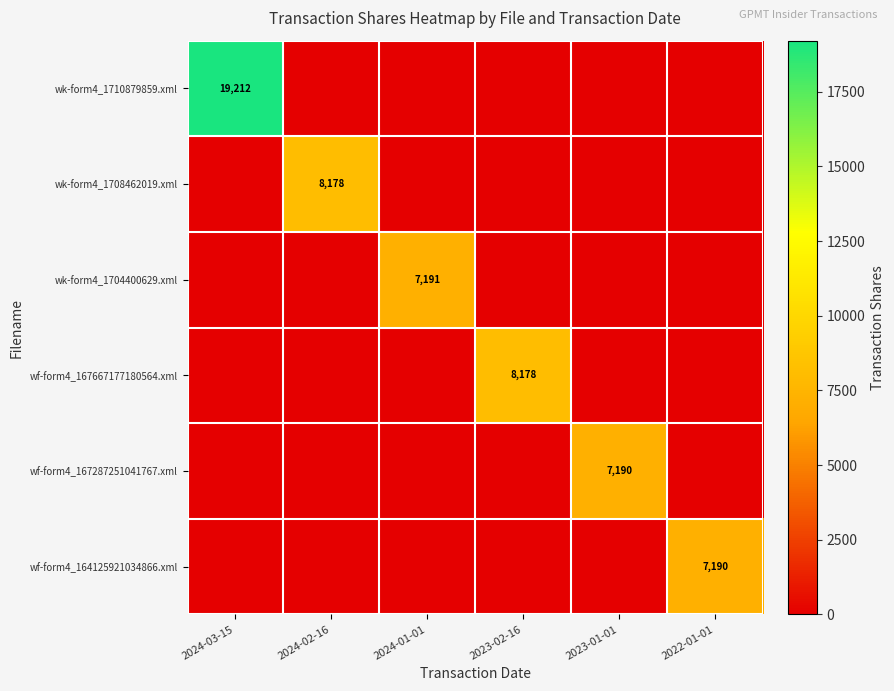

True or false: wk-form4_1704400629.xml has a value of 11593 at 2024-01-01.

False